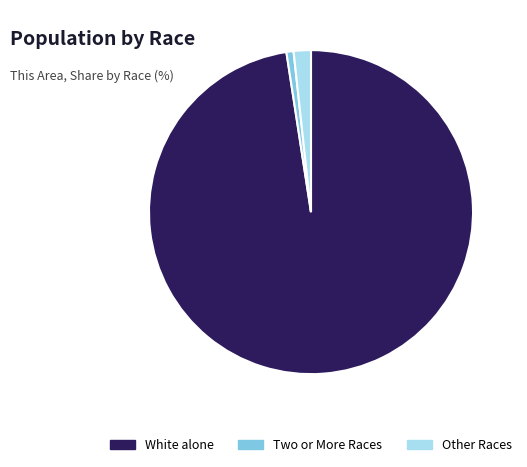

Does any single category account for the majority?

Yes